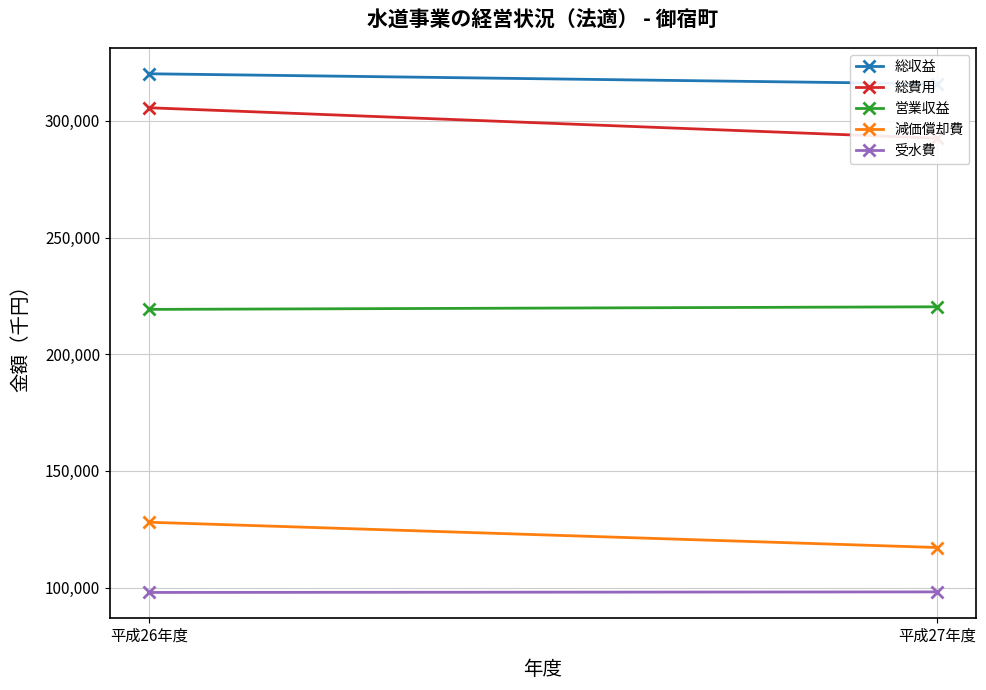

Which series has the largest total across all categories?

総収益